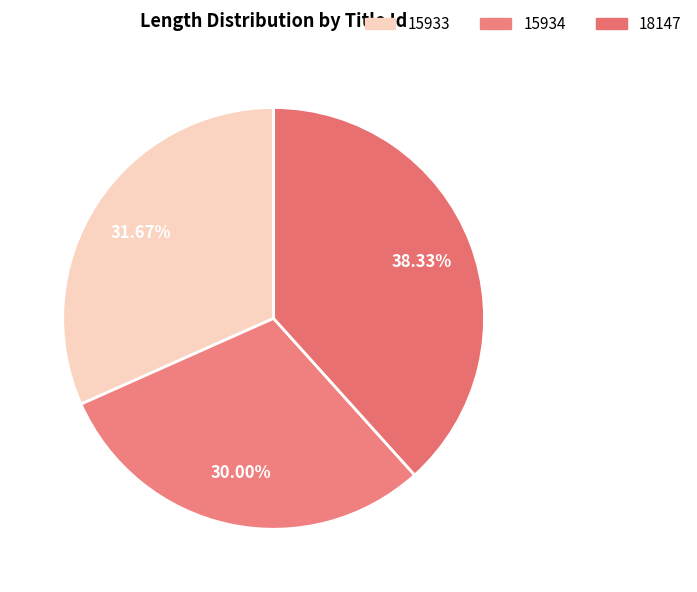

Does 18147 account for over 50% of the chart?

No